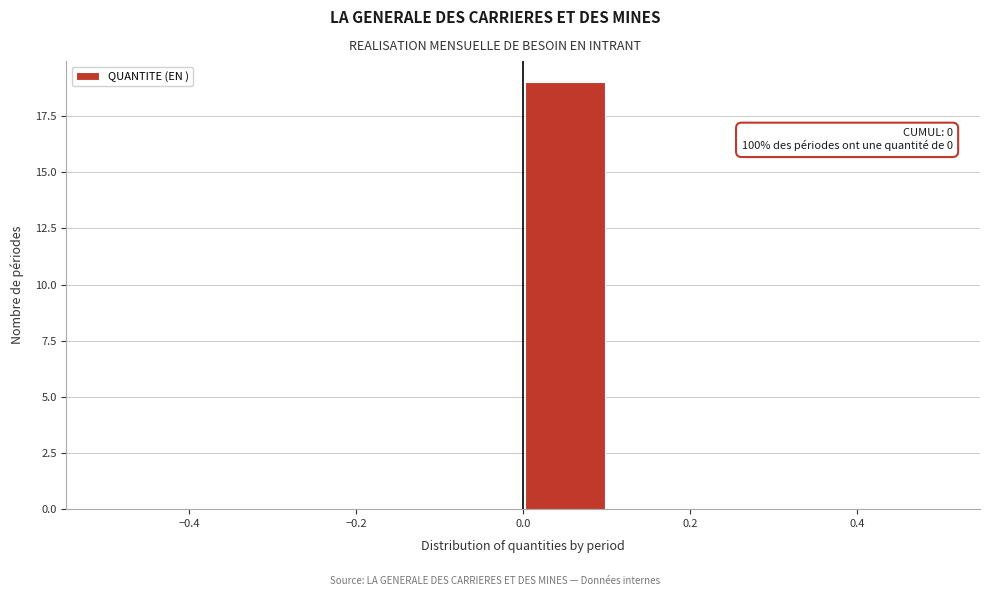

Over which range of the x-axis is the bar tallest?

0.0 to 0.1